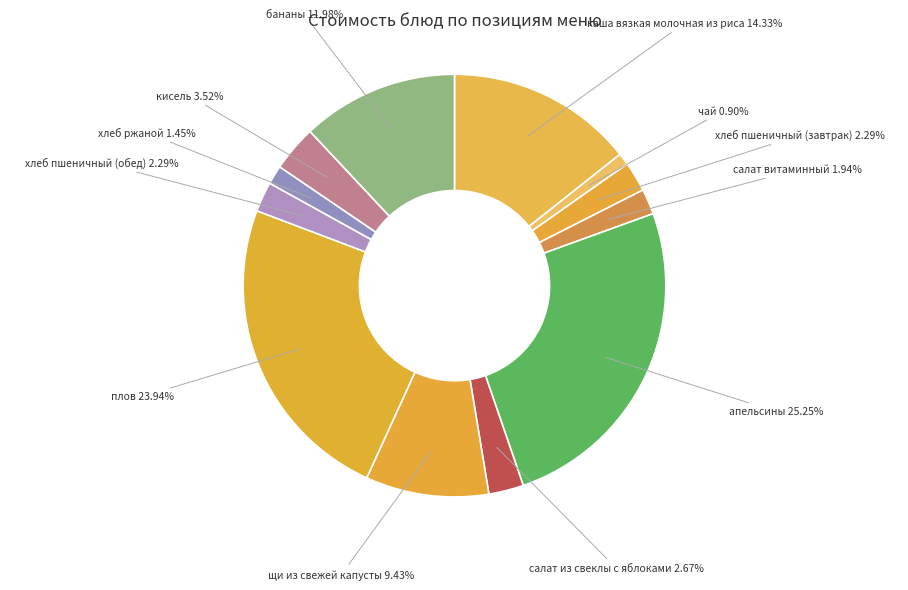

Count the number of slices in the pie.

12